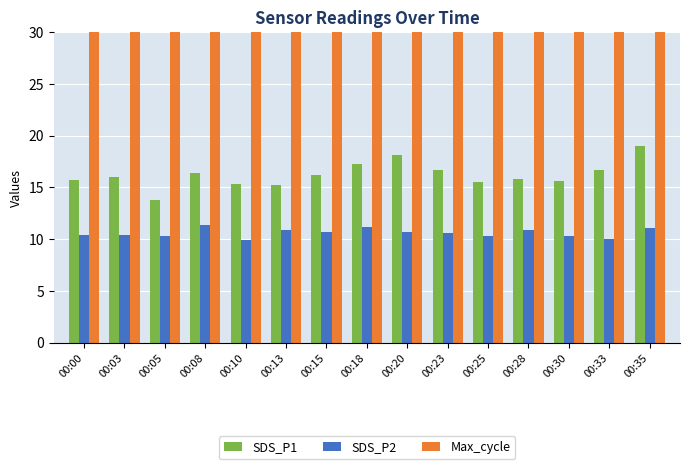

How many bars are there in total?

45